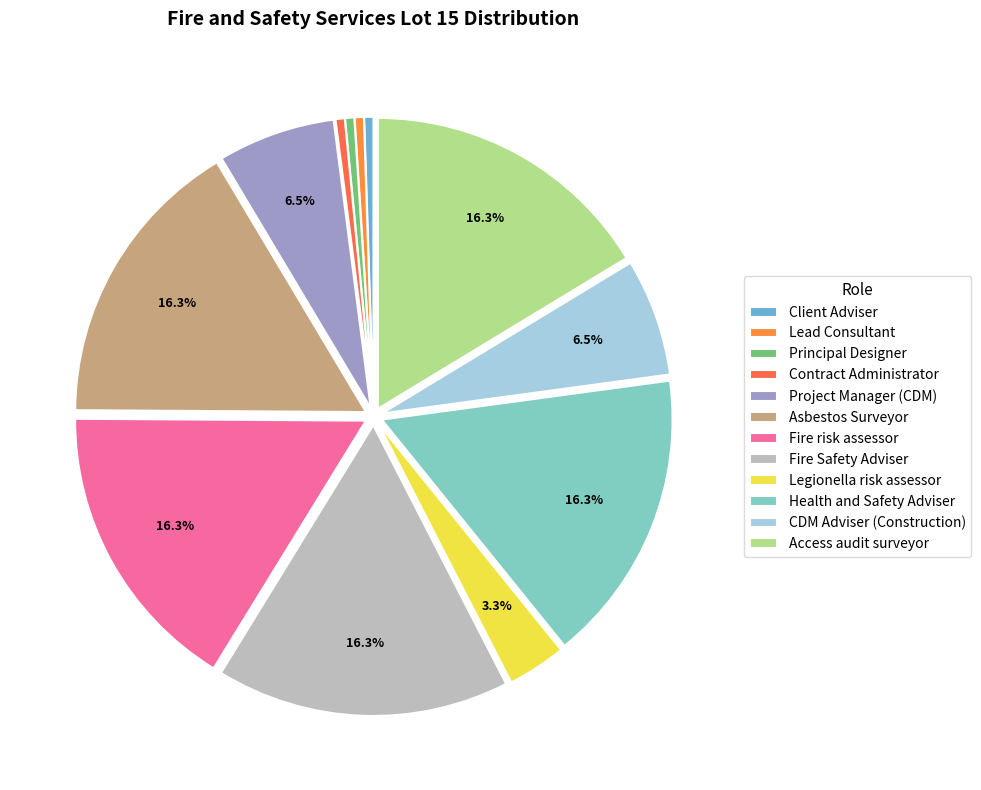

To the nearest percent, what is the difference between the largest and smallest slice percentages?

16%